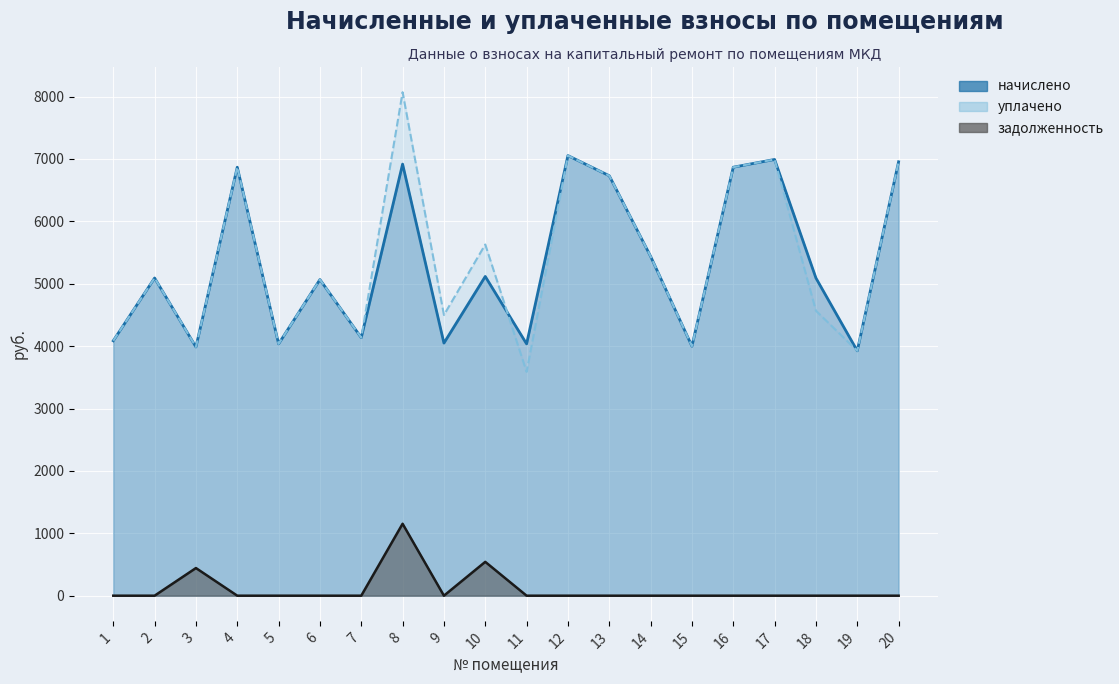

How many lines are shown in the chart?

3